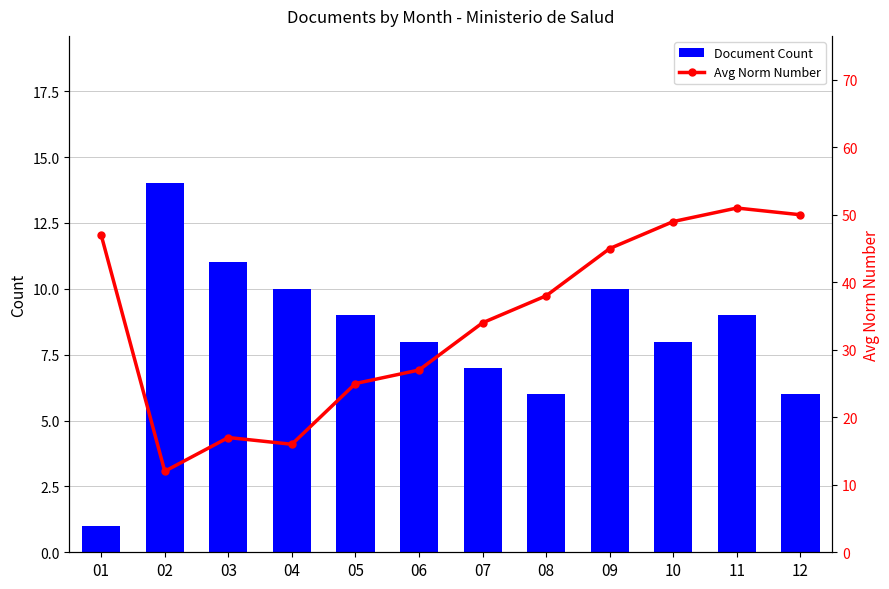

What is the total value across all series at 11?

60